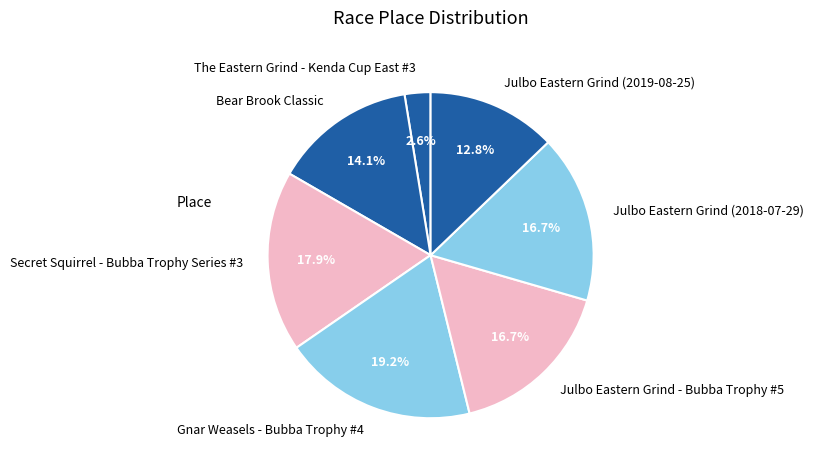

Does any single category account for the majority?

No